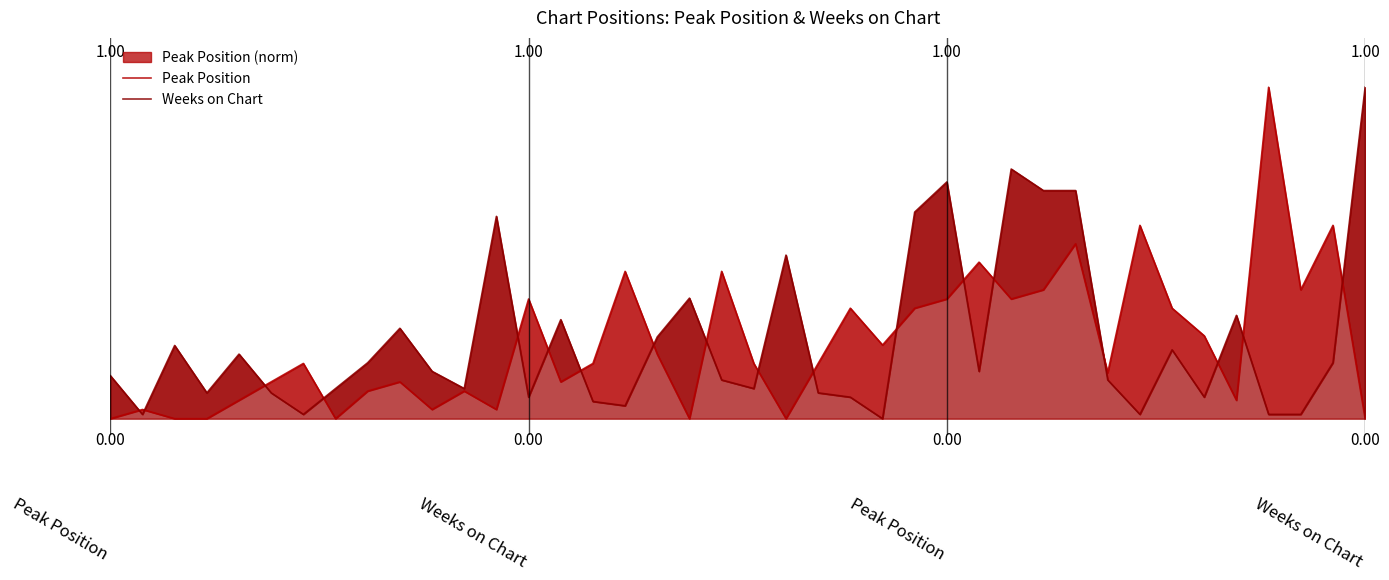

At how many categories does at least one series exceed 0?

40